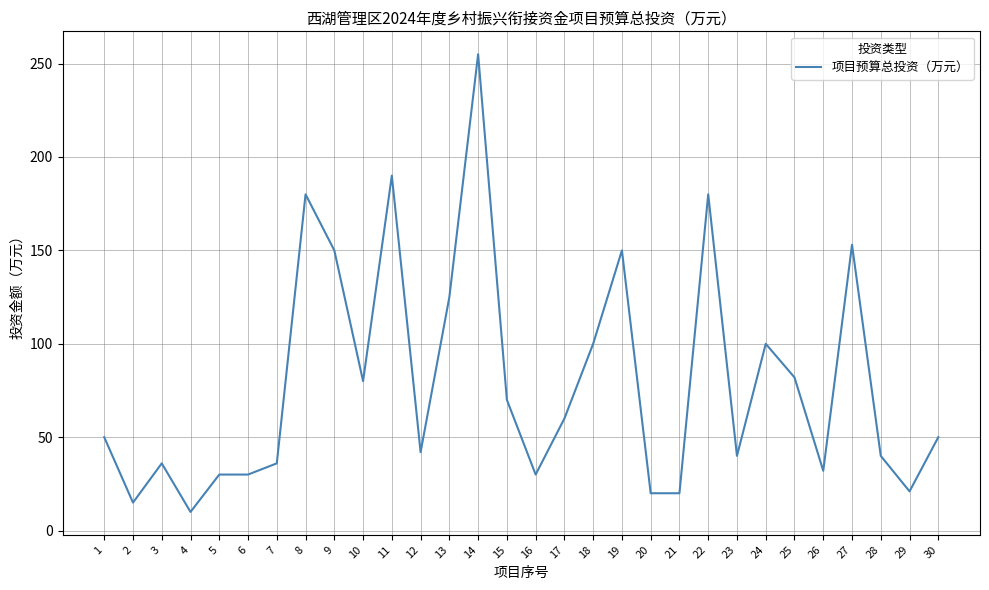

Is this an area chart (filled region under the line)?

No